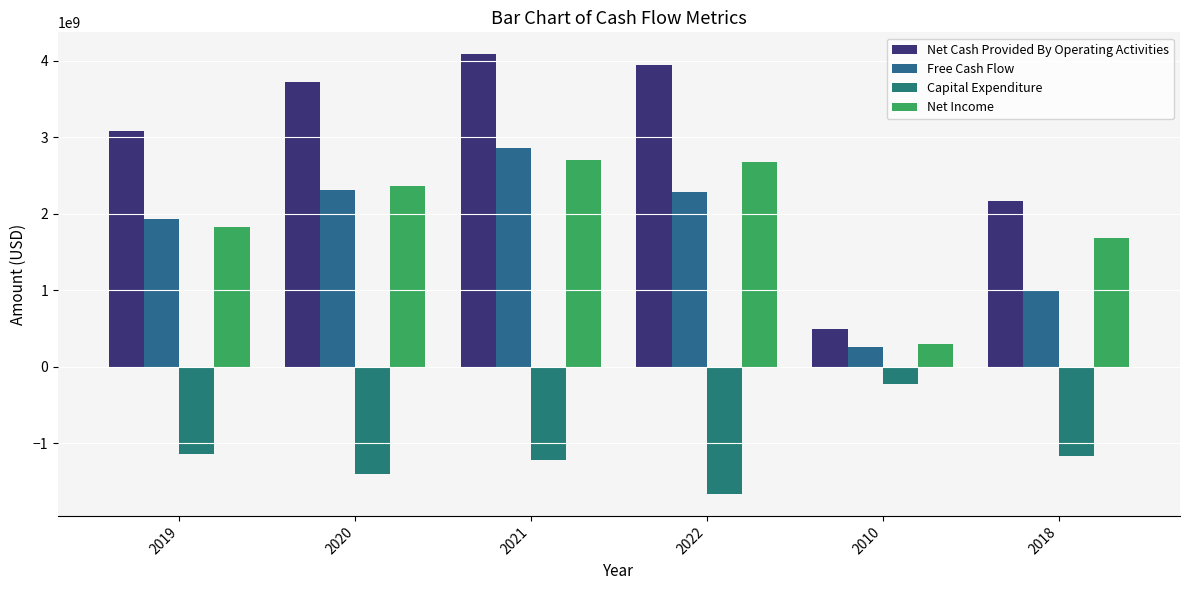

How many categories are shown in the chart?

6